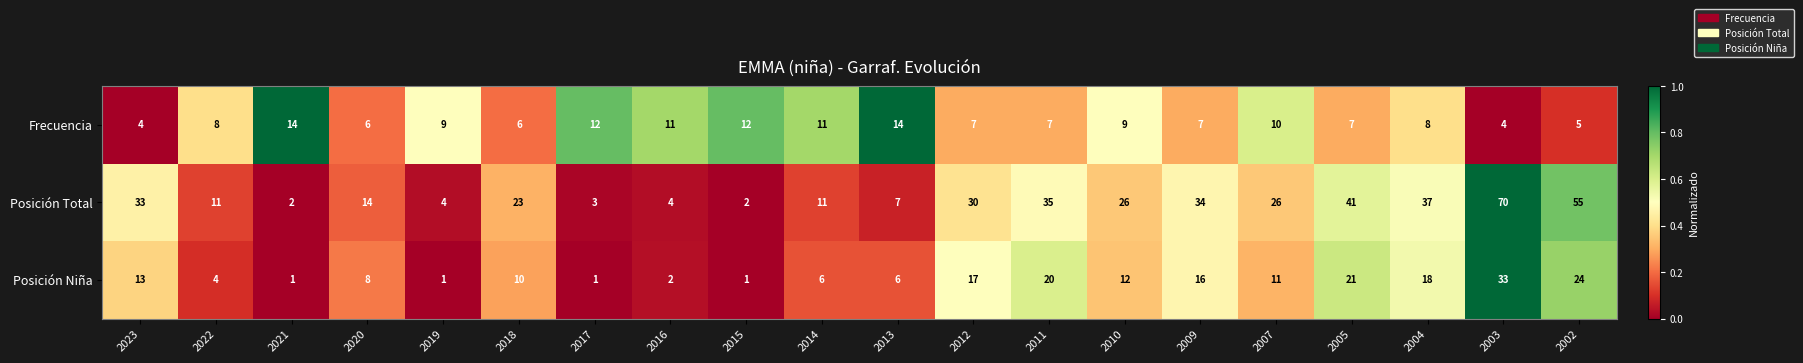

At 2022, list the series in order from largest to smallest.

Posición Total, Frecuencia, Posición Niña